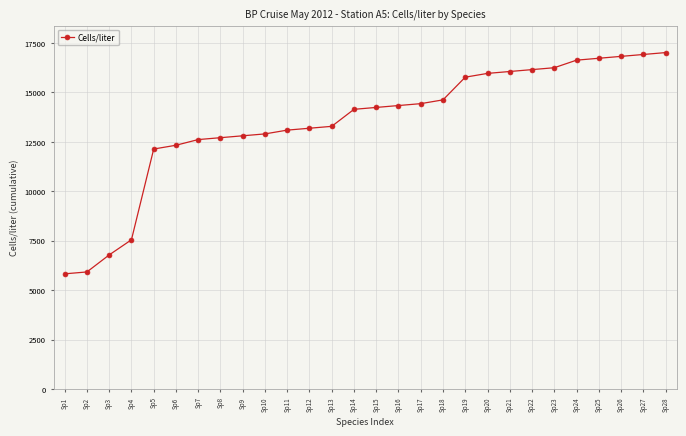

What is the value of the 17th point from the left?

14434.0